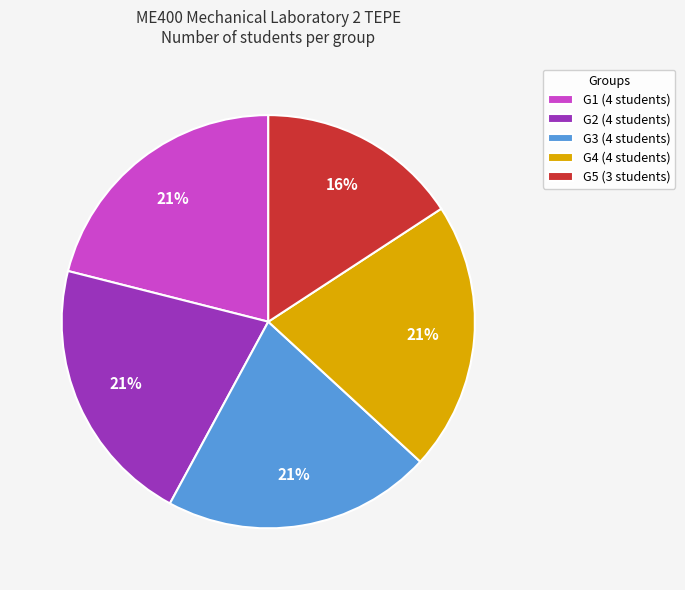

Is there any slice that represents more than half of the pie?

No